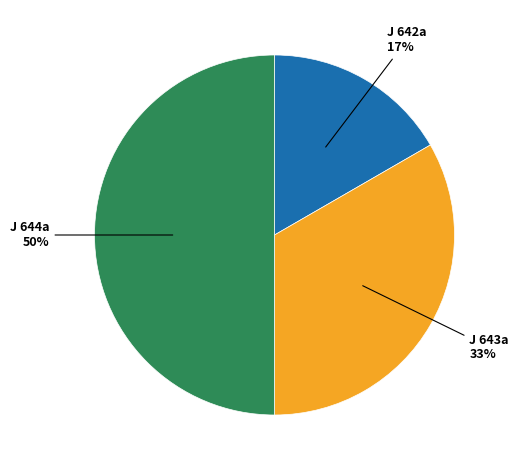

What is the largest slice in the pie chart?

J 644a